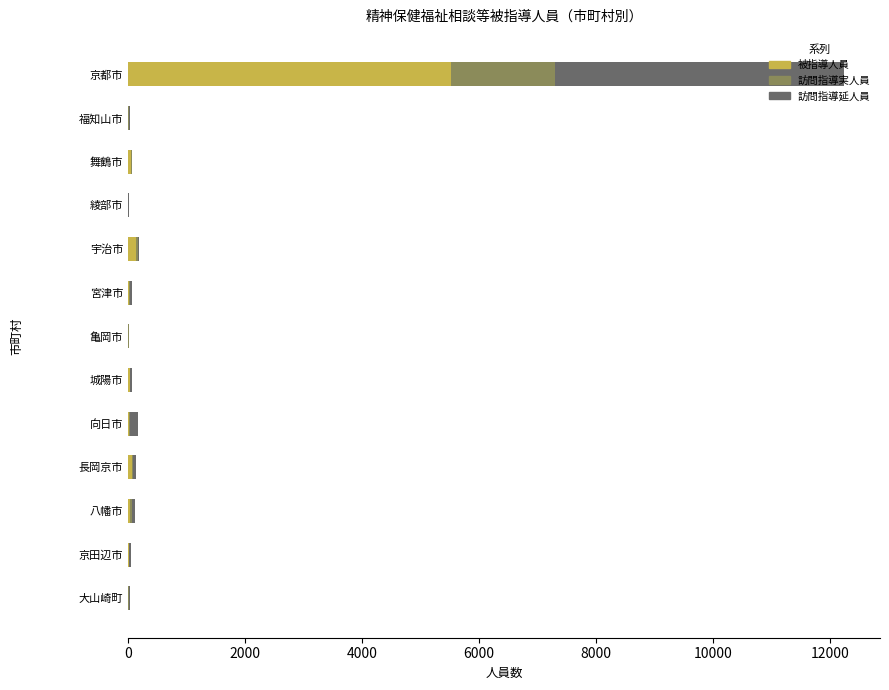

At which label does 被指導人員 reach its peak?

京都市